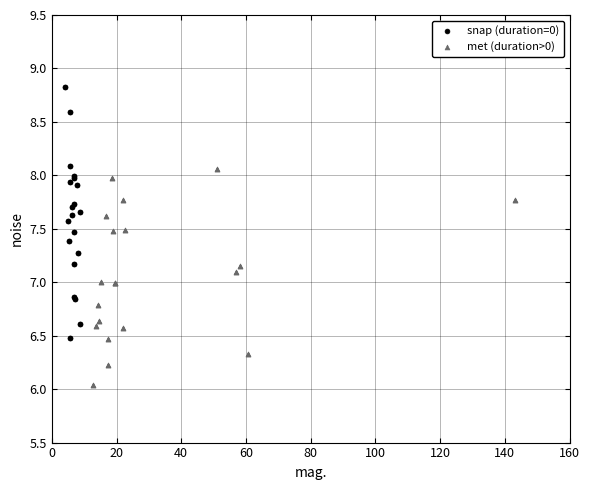

Which series has the largest Y range (max minus min)?

snap (duration=0)